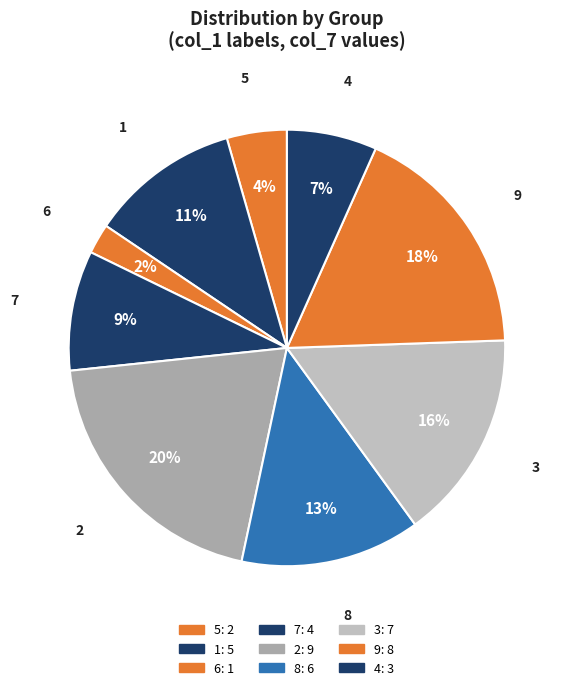

Rank the categories by value from highest to lowest.

2, 9, 3, 8, 1, 7, 4, 5, 6